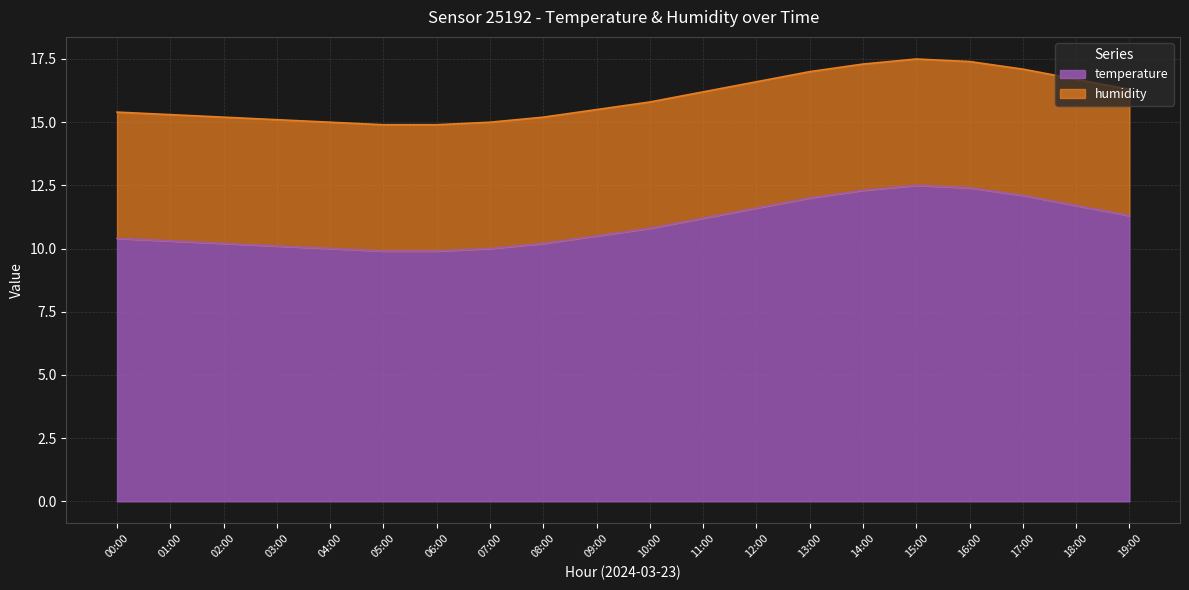

What is the change in value from 00:00 to 01:00?

-0.1